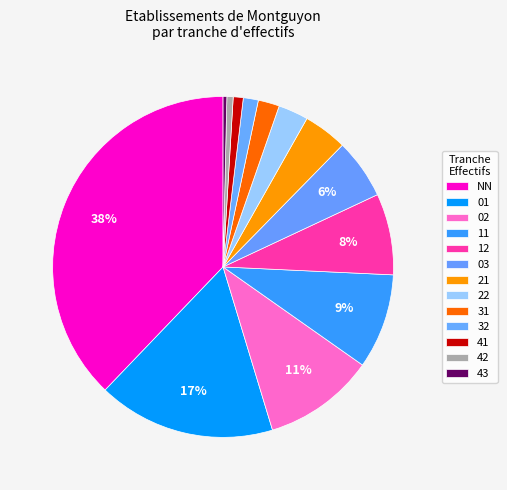

Count the number of slices in the pie.

13